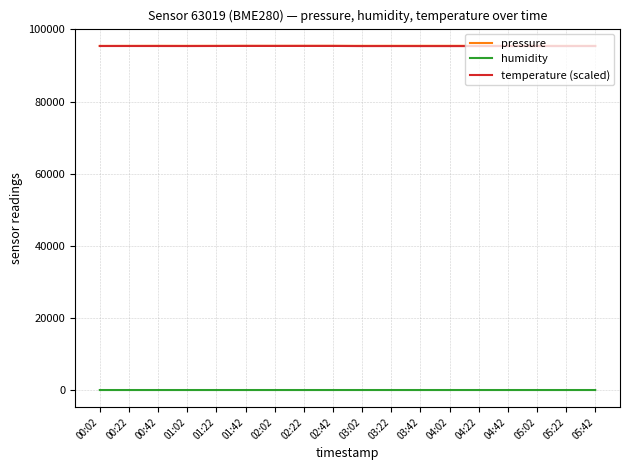

The value of temperature (scaled) at 04:22 is 141075.3. True or false?

False